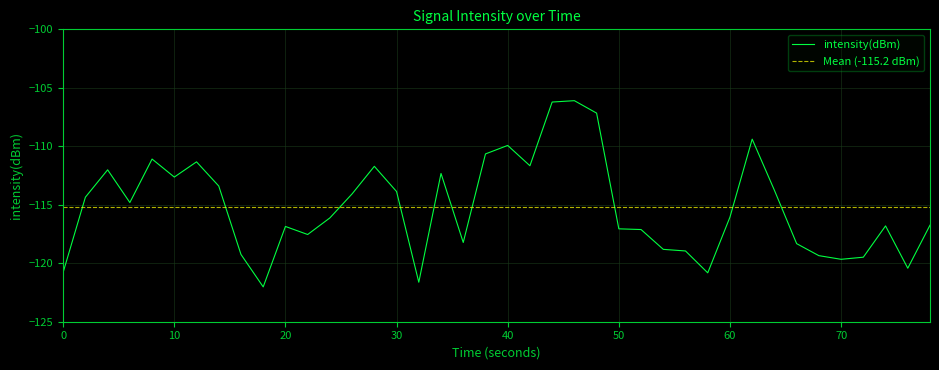

Reading right to left, transcribe all the data shown in this chart.

-116.7	-120.4	-116.8	-119.5	-119.7	-119.4	-118.3	-113.8	-109.4	-116.1	-120.8	-119.0	-118.8	-117.1	-117.1	-107.2	-106.1	-106.2	-111.7	-109.9	-110.7	-118.2	-112.3	-121.6	-113.9	-111.7	-114.1	-116.1	-117.5	-116.9	-122.0	-119.2	-113.4	-111.3	-112.6	-111.1	-114.8	-112.0	-114.4	-120.8